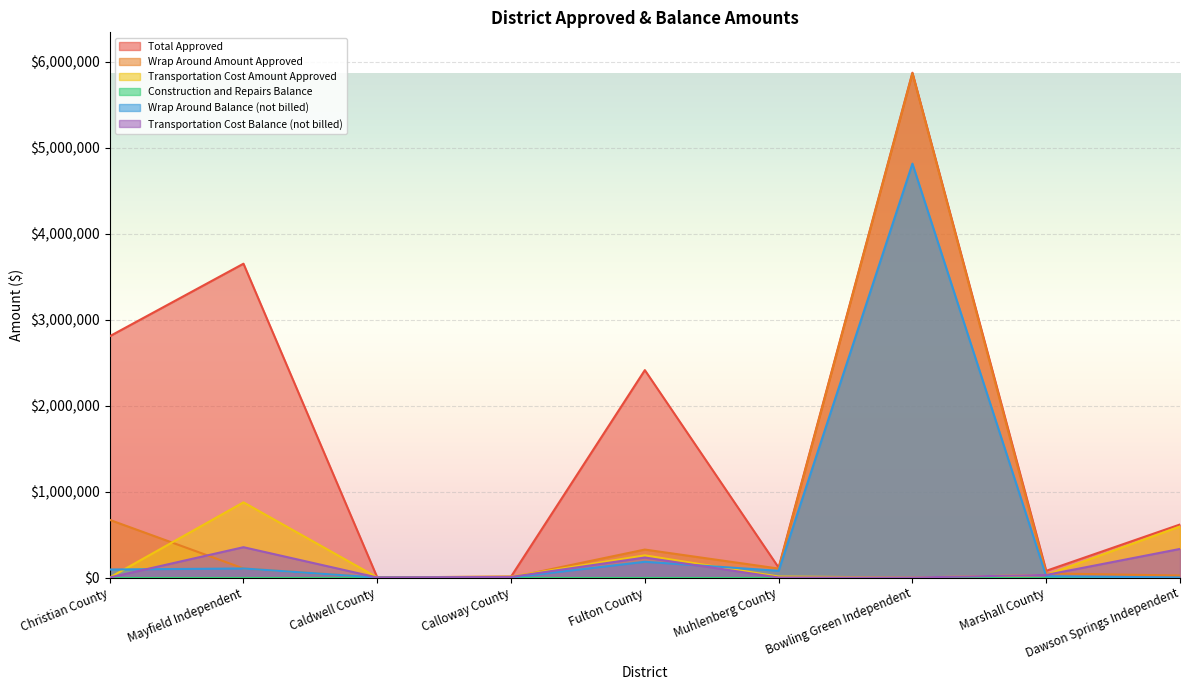

What is the sum of the Transportation Cost Balance (not billed) values at Calloway County and Marshall County?

36767.6